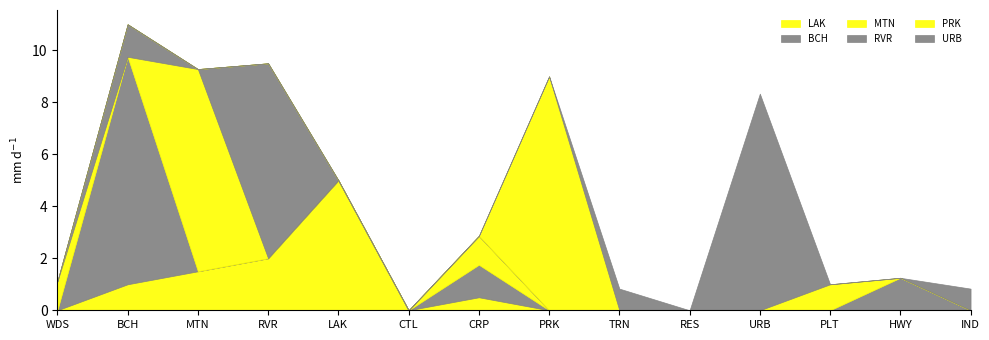

Rank the categories by URB value from lowest to highest.

WDS, BCH, MTN, RVR, LAK, CTL, CRP, PRK, RES, PLT, HWY, TRN, IND, URB